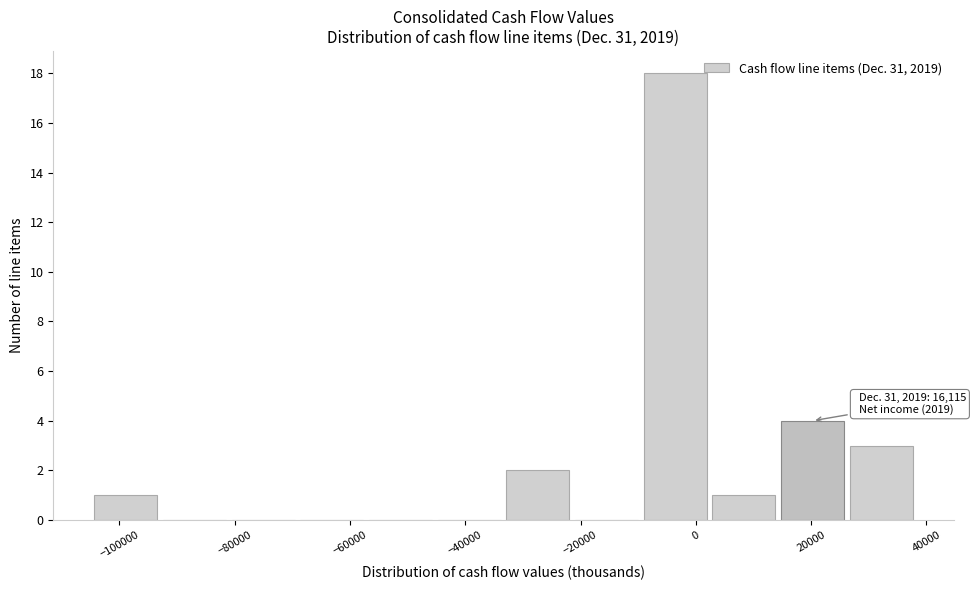

Over which range of the x-axis is the bar tallest?

-10000 to 2000